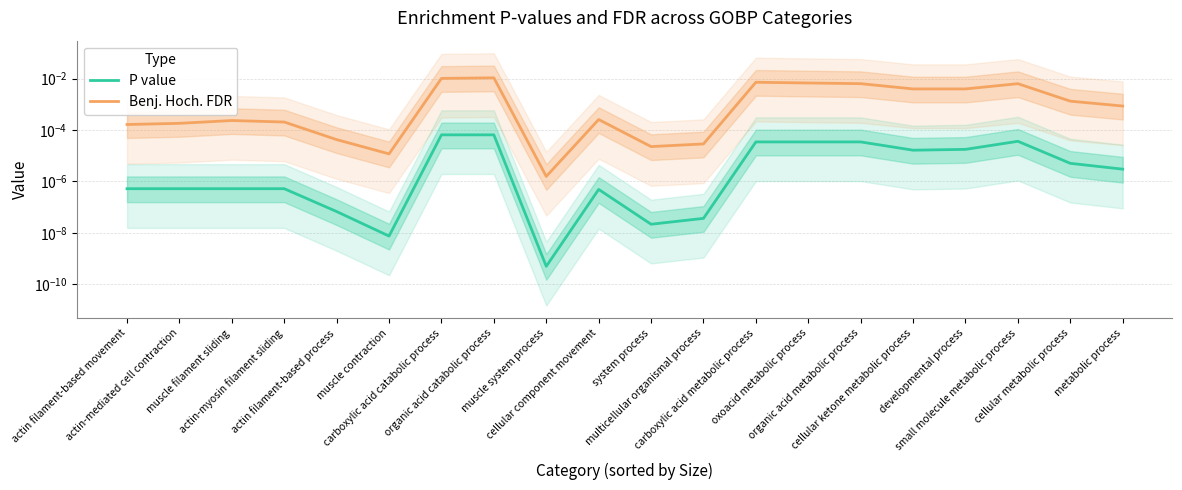

In P value, how many points are lower than both neighbors (excluding endpoints)?

4